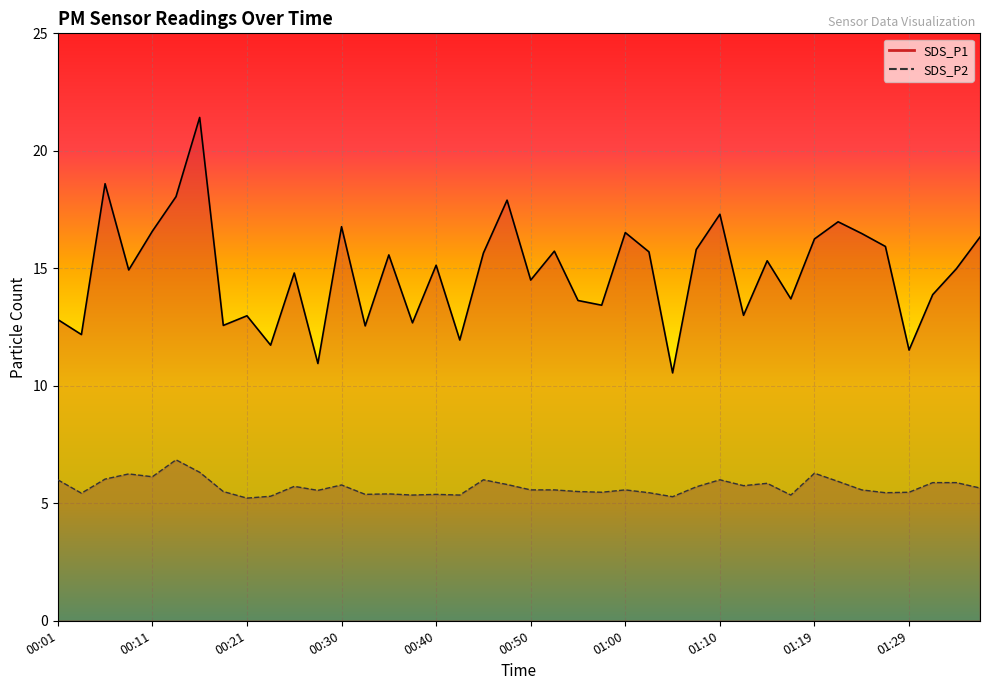

True or false: SDS_P1 and SDS_P2 cross at least once.

False